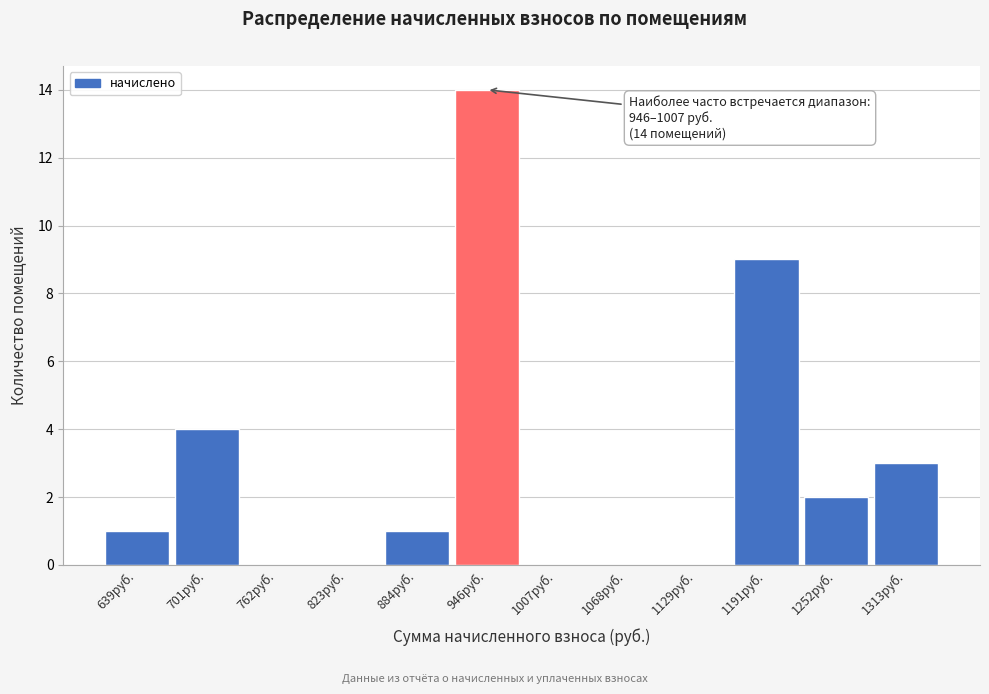

Reading left to right, what are all the values shown in this chart?

639руб.=1	701руб.=4	762руб.=0	823руб.=0	884руб.=1	946руб.=14	1007руб.=0	1068руб.=0	1129руб.=0	1191руб.=9	1252руб.=2	1313руб.=3